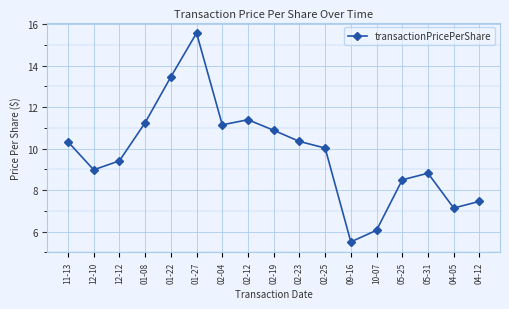

Between 02-25 and 02-04, which is larger?

02-04